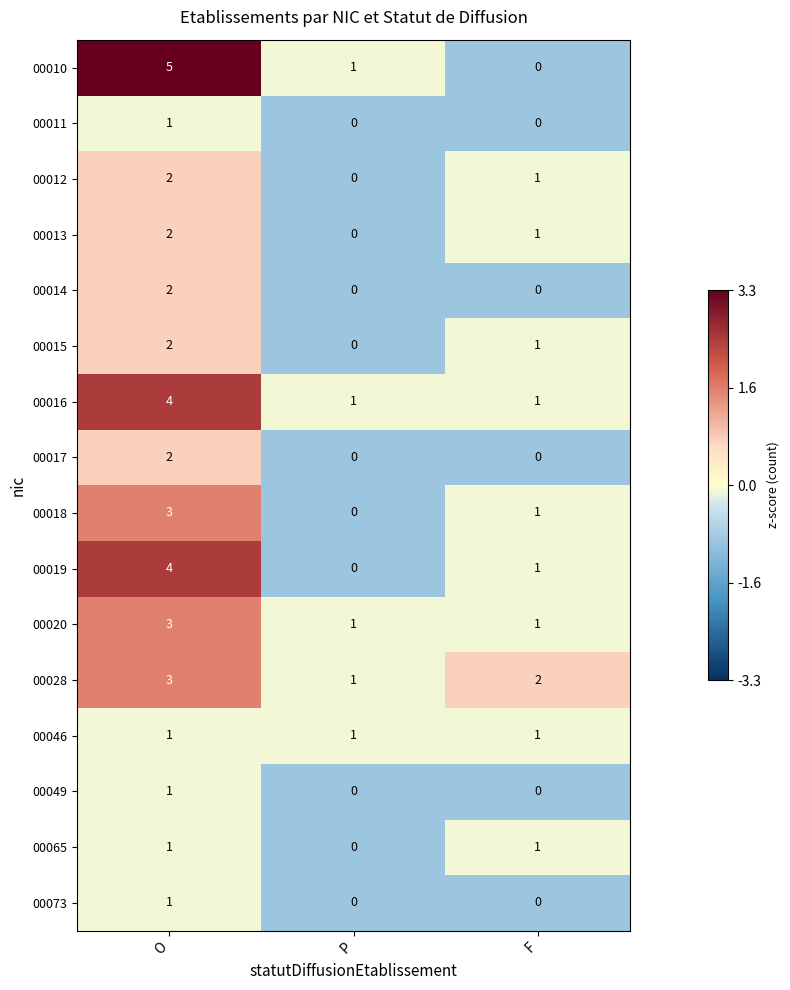

Rank the categories by 00028 value from lowest to highest.

P, F, O